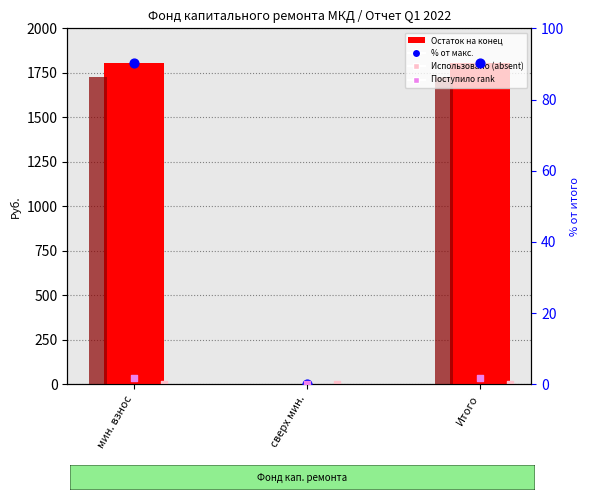

Which series has the largest total across all categories?

Остаток на конец